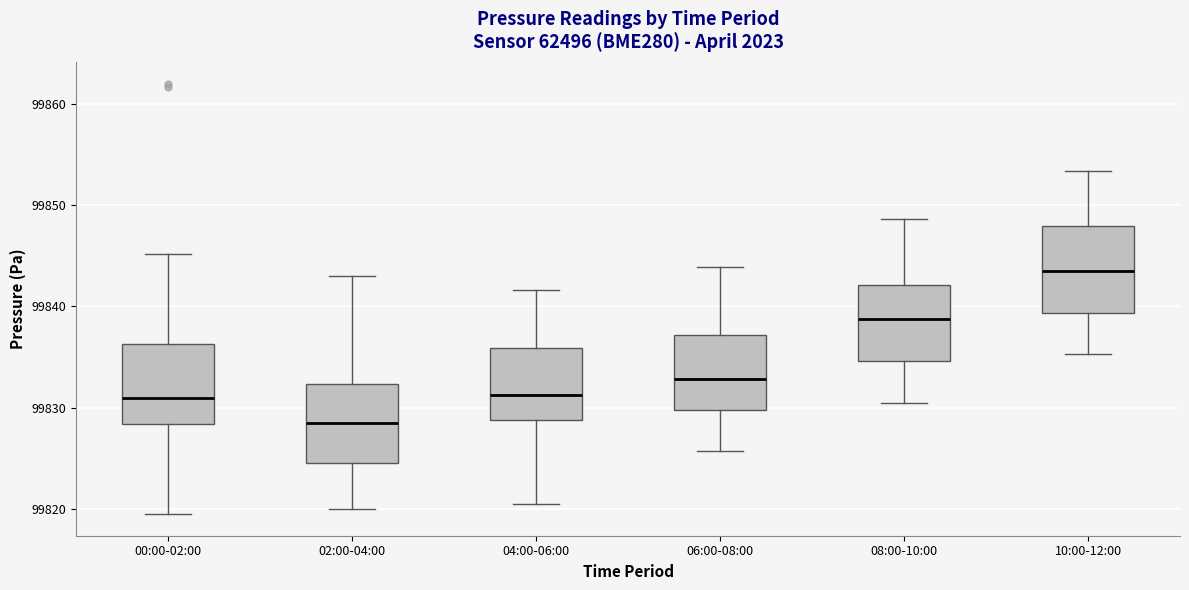

Where is the upper edge of the box for 08:00-10:00 on the y-axis? The values are not printed on the chart, so give them approximately, as read against the axis.

99842